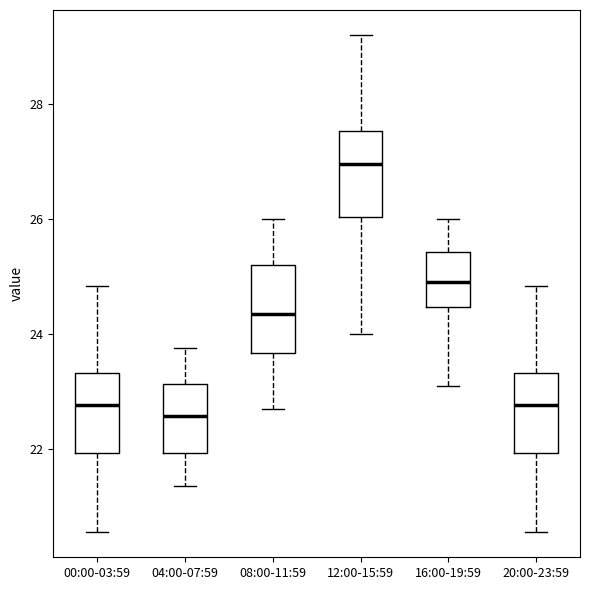

Reading left to right, read every box against the y-axis: the position of its median line, the range the box covers, and the ends of its whiskers. The values are not printed on the chart, so give them approximately, as read against the axis.

00:00-03:59: median 22.8, box 22.0 to 23.4, whiskers 20.6 to 24.8
04:00-07:59: median 22.6, box 22.0 to 23.2, whiskers 21.4 to 23.8
08:00-11:59: median 24.4, box 23.6 to 25.2, whiskers 22.8 to 26.0
12:00-15:59: median 27.0, box 26.0 to 27.6, whiskers 24.0 to 29.2
16:00-19:59: median 25.0, box 24.4 to 25.4, whiskers 23.2 to 26.0
20:00-23:59: median 22.8, box 22.0 to 23.4, whiskers 20.6 to 24.8